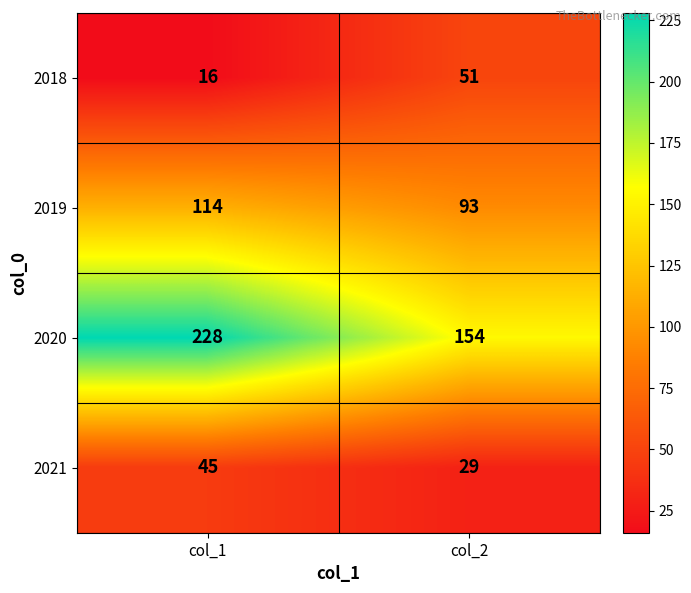

Reading right to left, extract all data points from this chart.

2018: col_2=51	col_1=16
2019: col_2=93	col_1=114
2020: col_2=154	col_1=228
2021: col_2=29	col_1=45